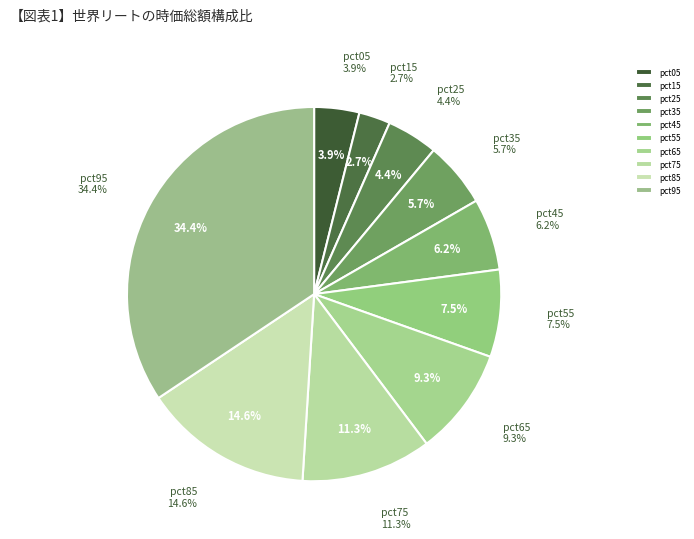

What percentage do pct05 and pct35 together represent?

9.5%